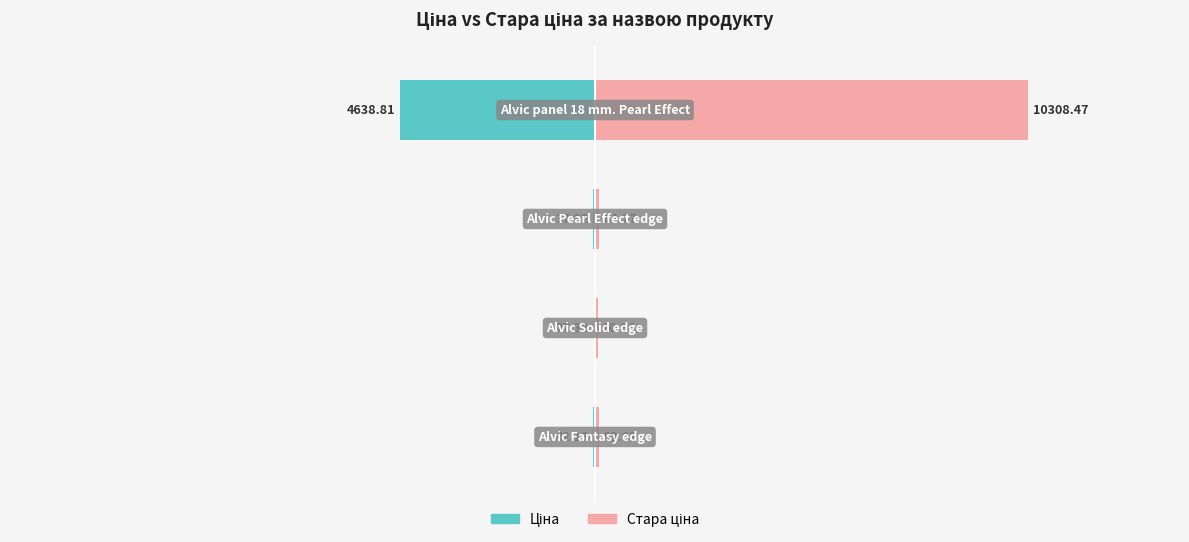

Does the chart contain stacked bars?

No